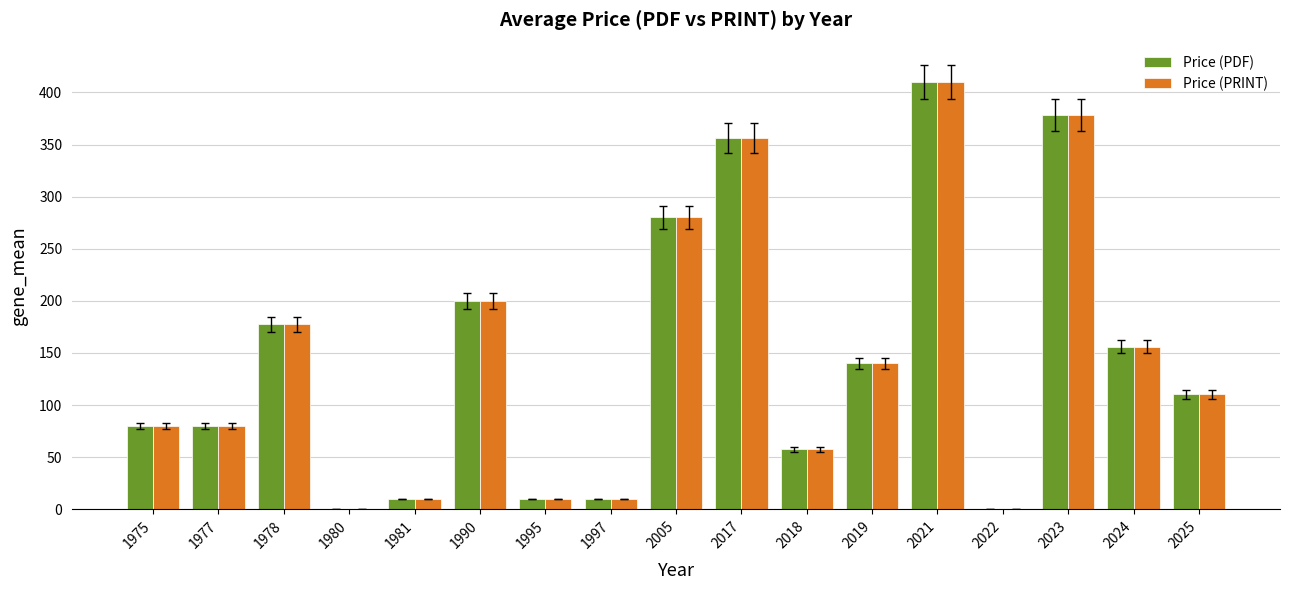

The value of Price (PDF) at 2021 is 674.0. True or false?

False